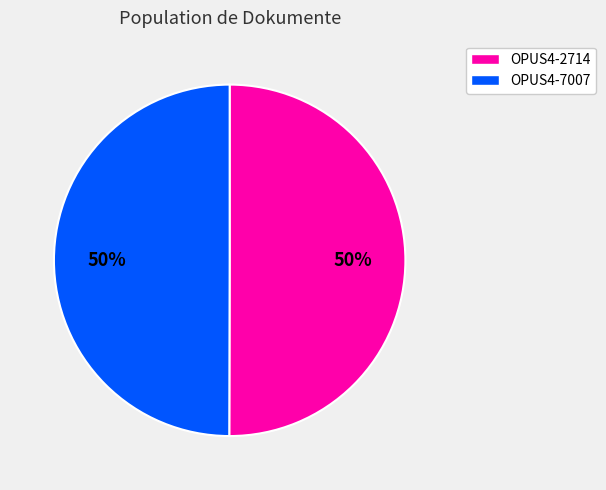

To the nearest percent, what is the average slice percentage?

50%